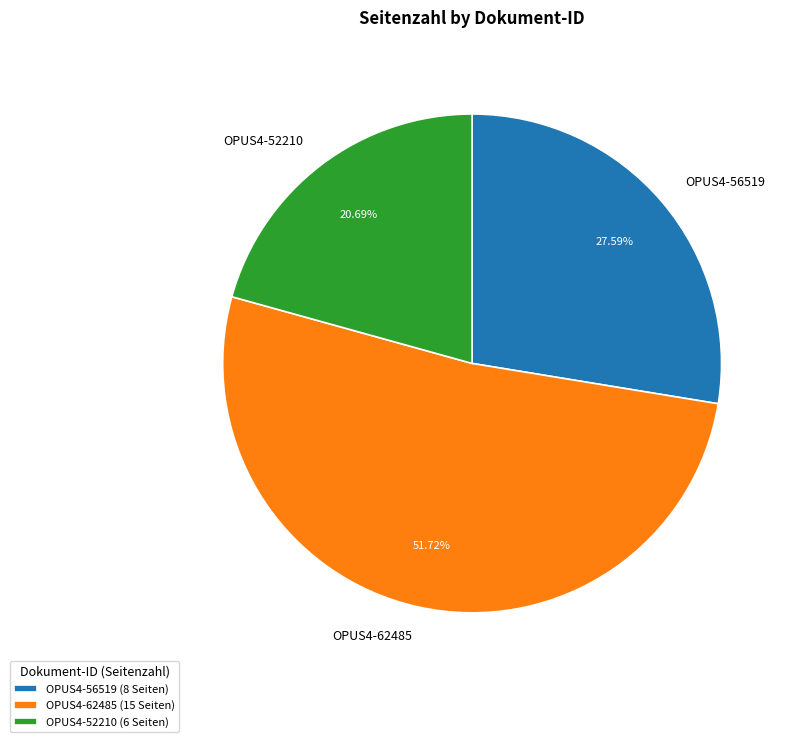

What is the total percentage of OPUS4-62485 and OPUS4-56519?

79.3%